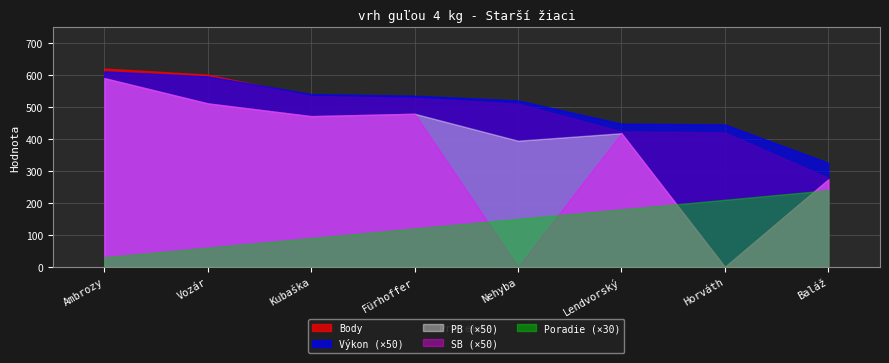

What position from the left is Fürhoffer Samuel?

4